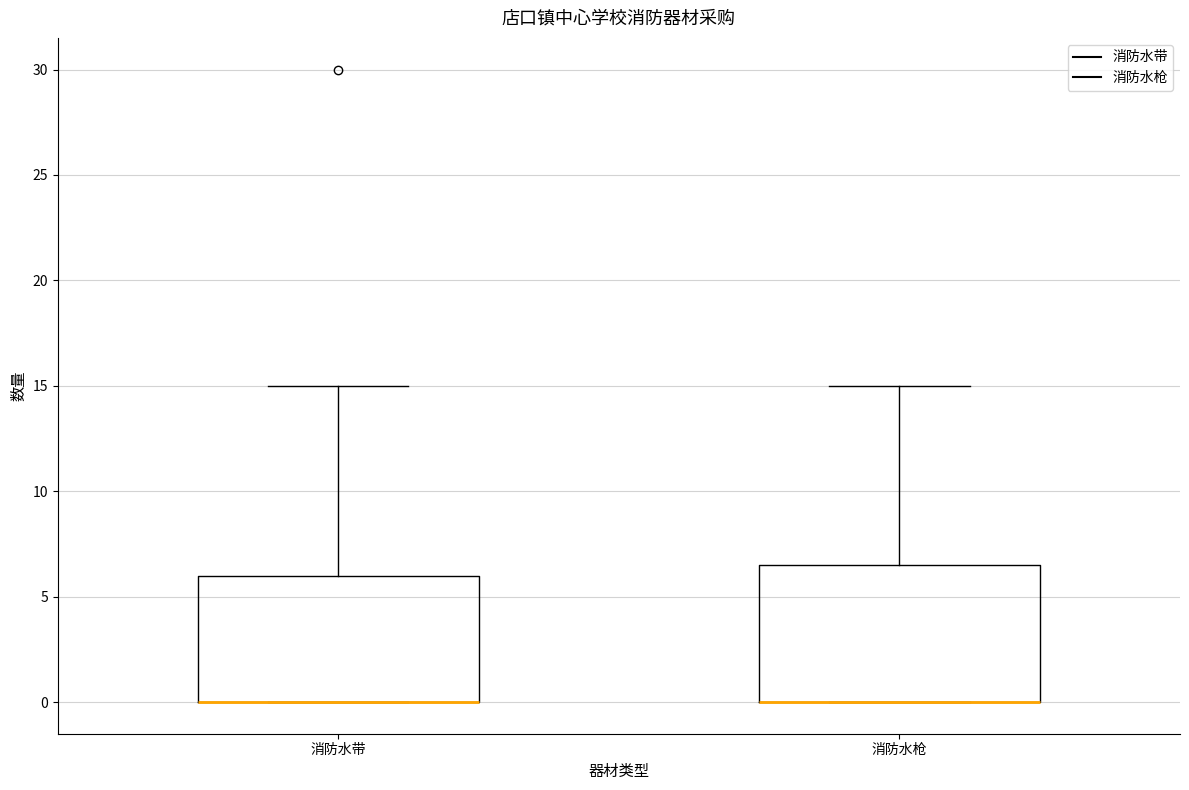

Reading left to right, read every box against the y-axis: the position of its median line, the range the box covers, and the ends of its whiskers. The values are not printed on the chart, so give them approximately, as read against the axis.

消防水带: median 0.0 (drawn on the box's lower edge), box 0.0 to 6.0, whiskers 0.0 to 15.0
消防水枪: median 0.0 (drawn on the box's lower edge), box 0.0 to 6.5, whiskers 0.0 to 15.0